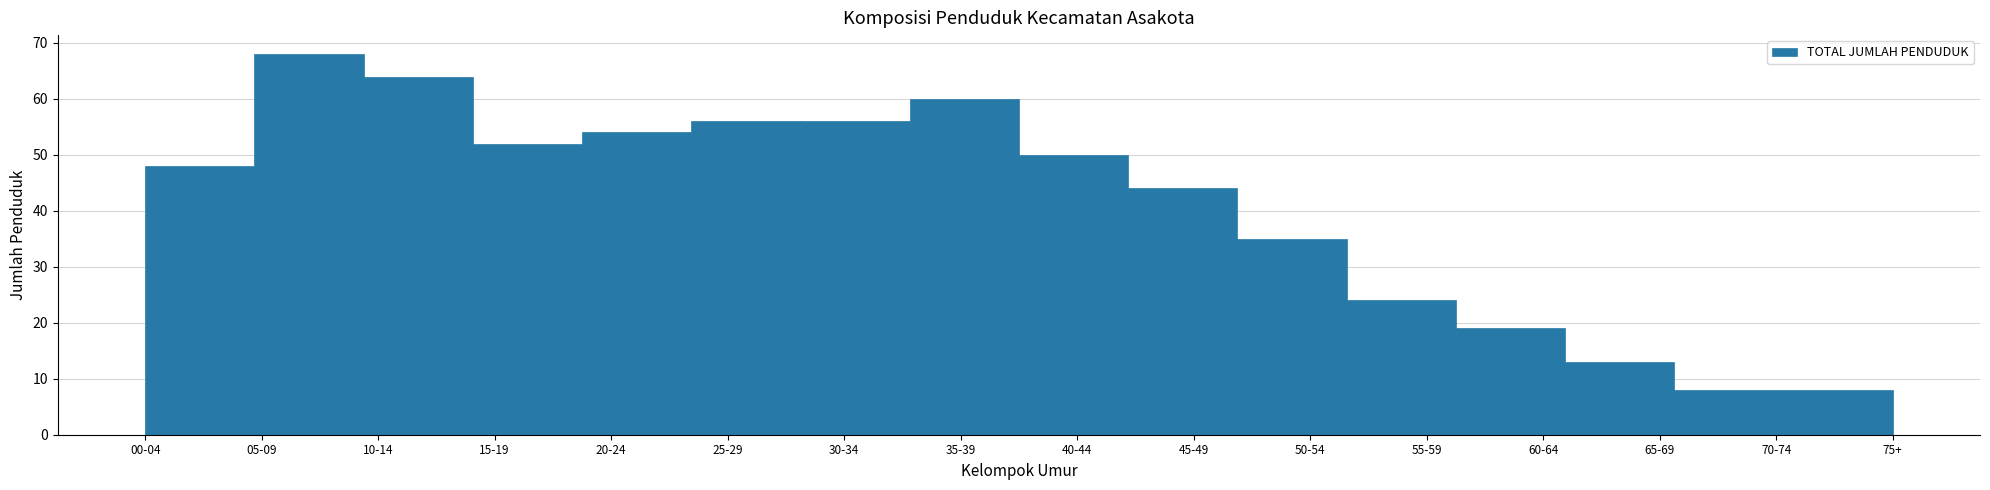

Reading left to right, extract all data points from this chart.

48	68	64	52	54	56	56	60	50	44	35	24	19	13	8	8